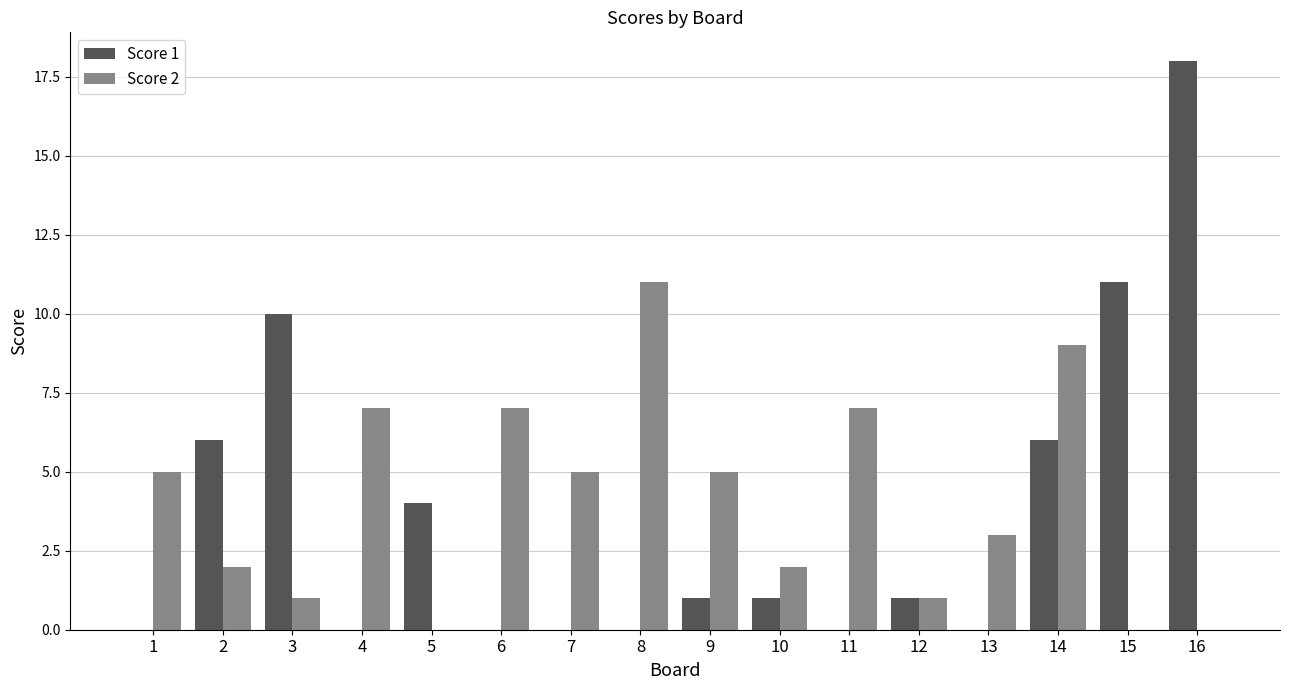

Reading left to right, list all the values displayed in this chart.

Score 1: 1=0	2=6	3=10	4=0	5=4	6=0	7=0	8=0	9=1	10=1	11=0	12=1	13=0	14=6	15=11	16=18
Score 2: 1=5	2=2	3=1	4=7	5=0	6=7	7=5	8=11	9=5	10=2	11=7	12=1	13=3	14=9	15=0	16=0